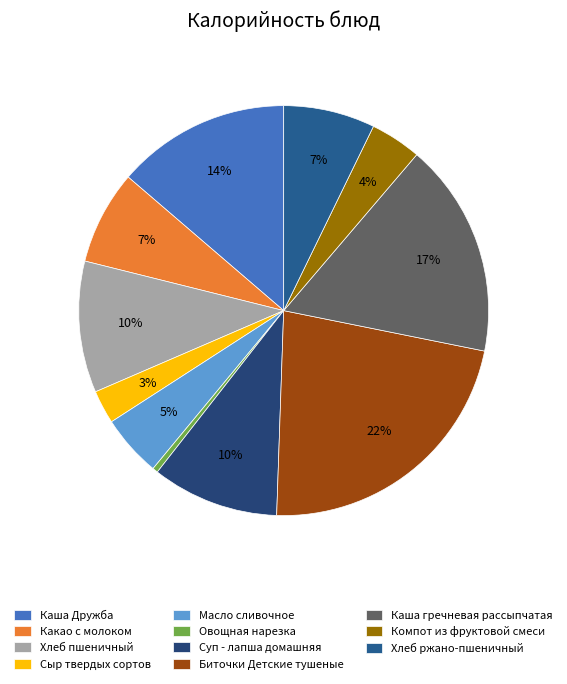

Combined, what portion of the pie is Сыр твердых сортов and Овощная нарезка?

3.1%